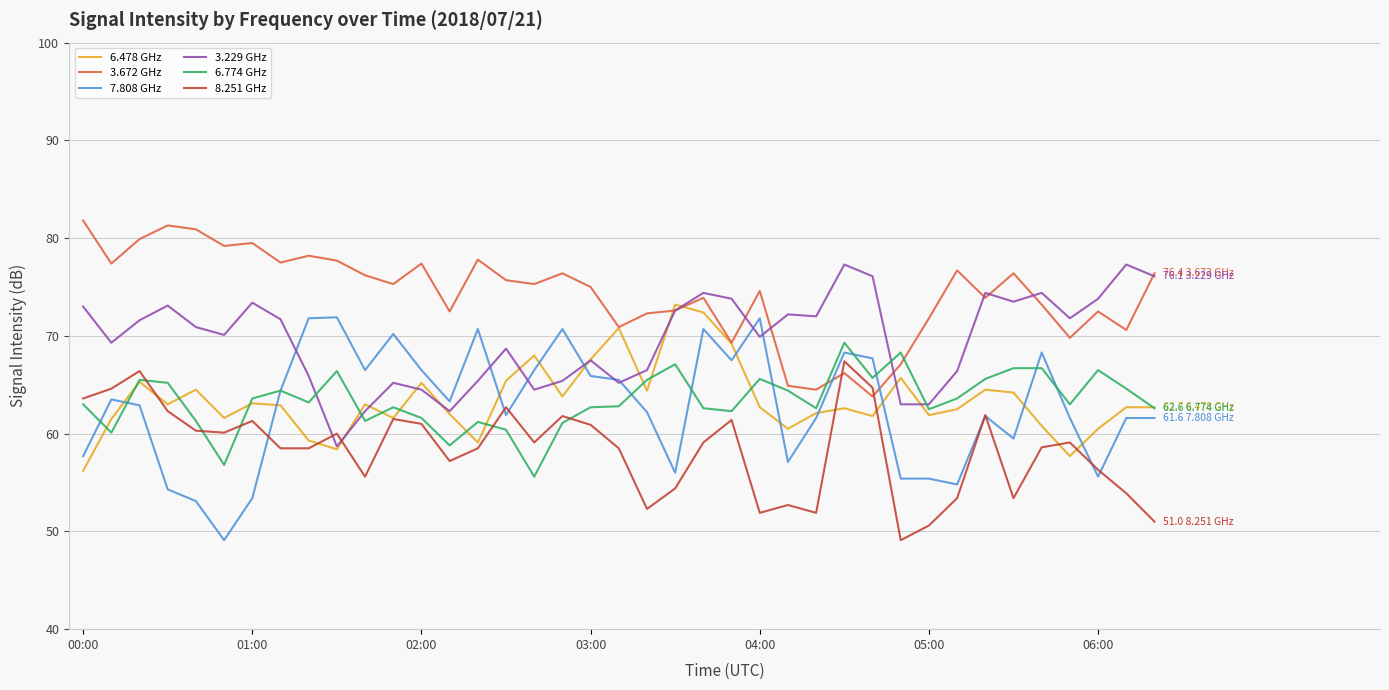

Which series has the largest total across all categories?

3.672 GHz